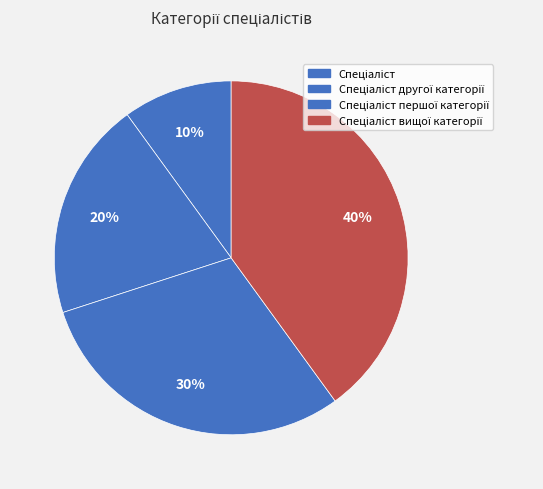

How many slices are in this pie chart?

4